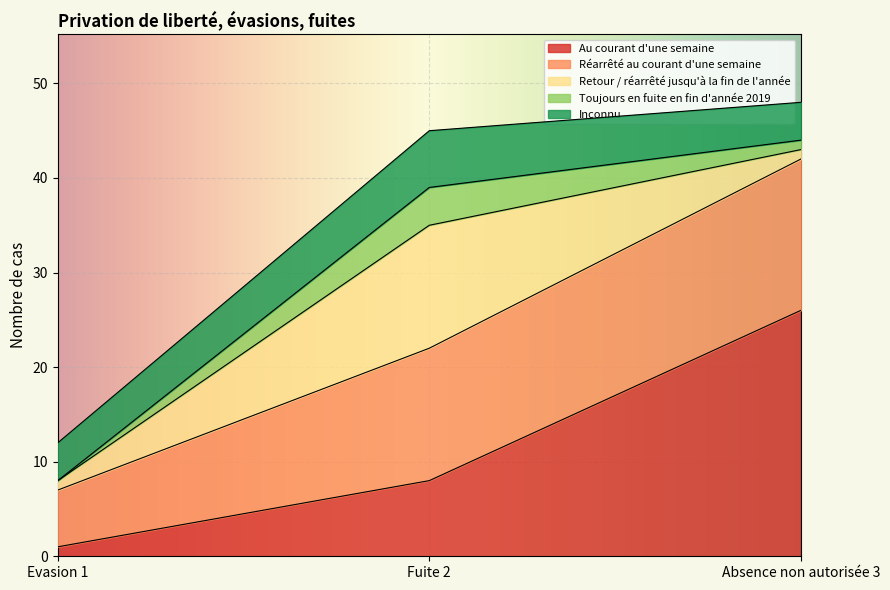

Between Absence non autorisée 3 and Fuite 2, which is larger?

Absence non autorisée 3